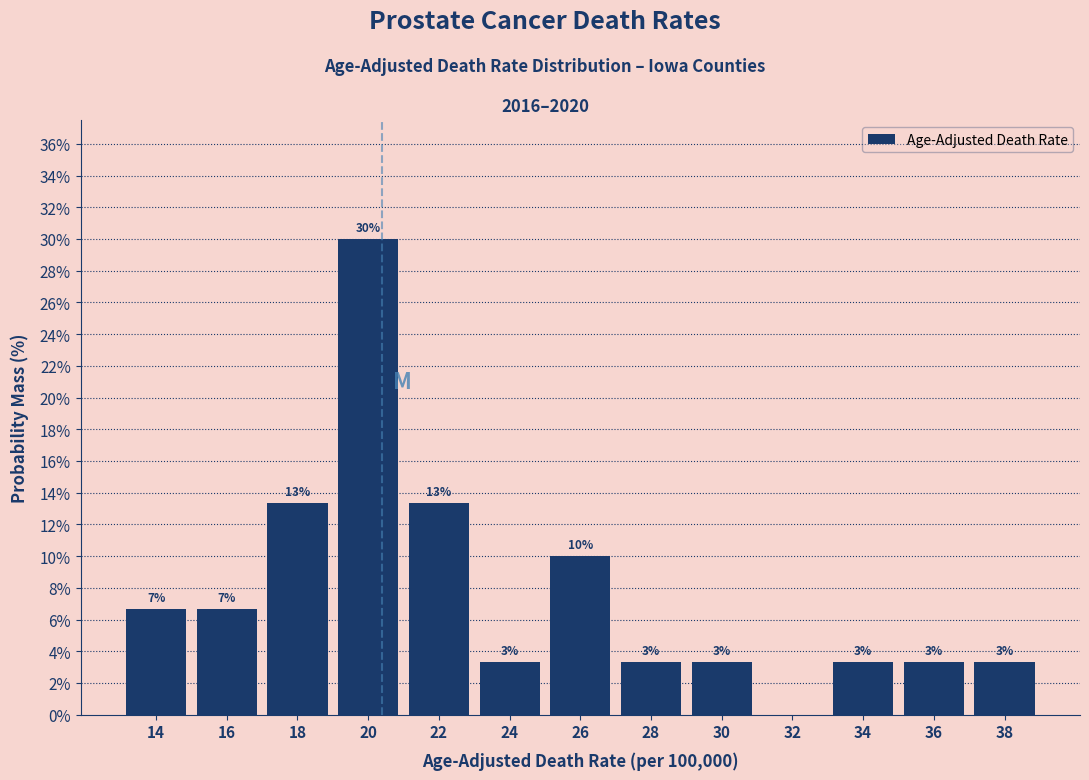

Are the bars horizontal?

No